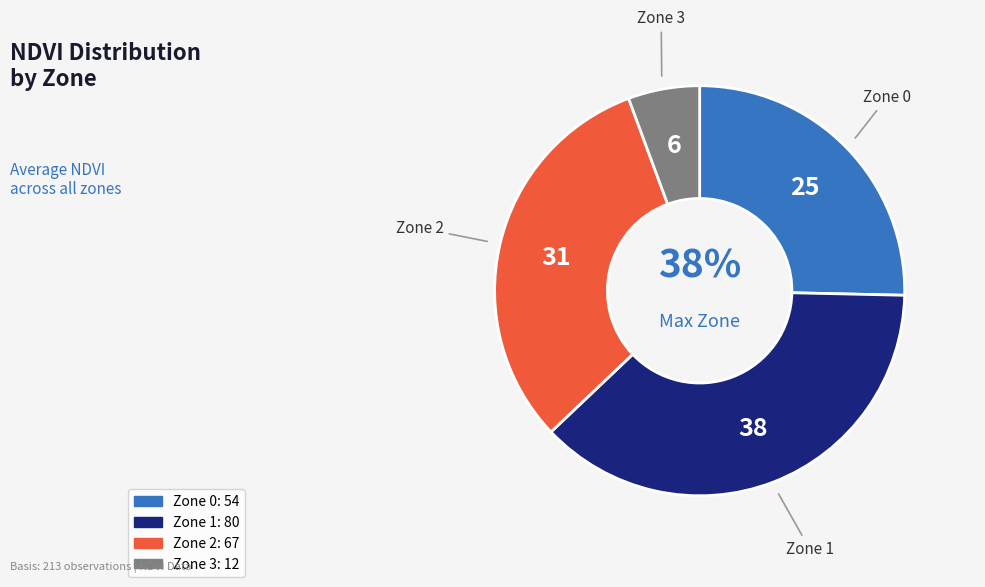

Combined, do Zone 1 and Zone 3 account for over 50%?

No